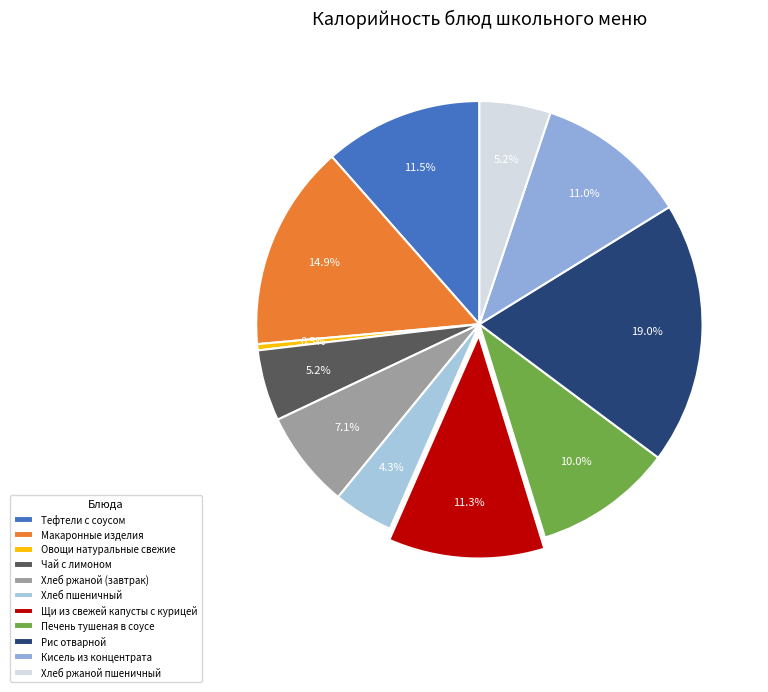

What is the ratio of the value at Рис отварной to the value at Тефтели с соусом?

1.7